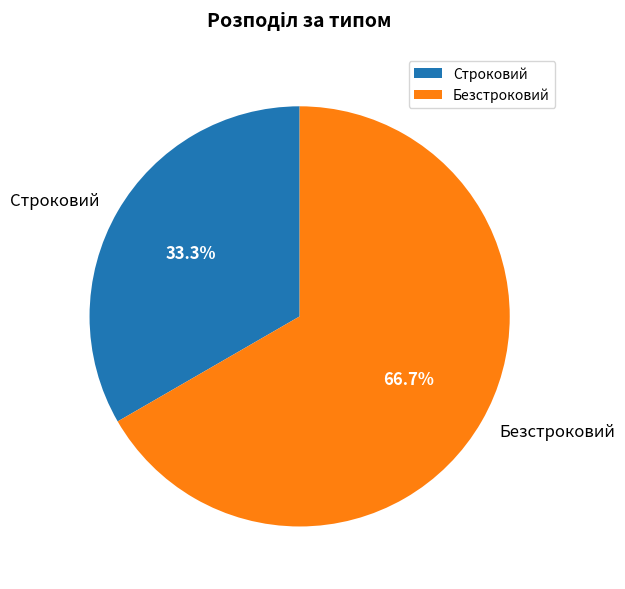

Which slice is the smallest?

Строковий